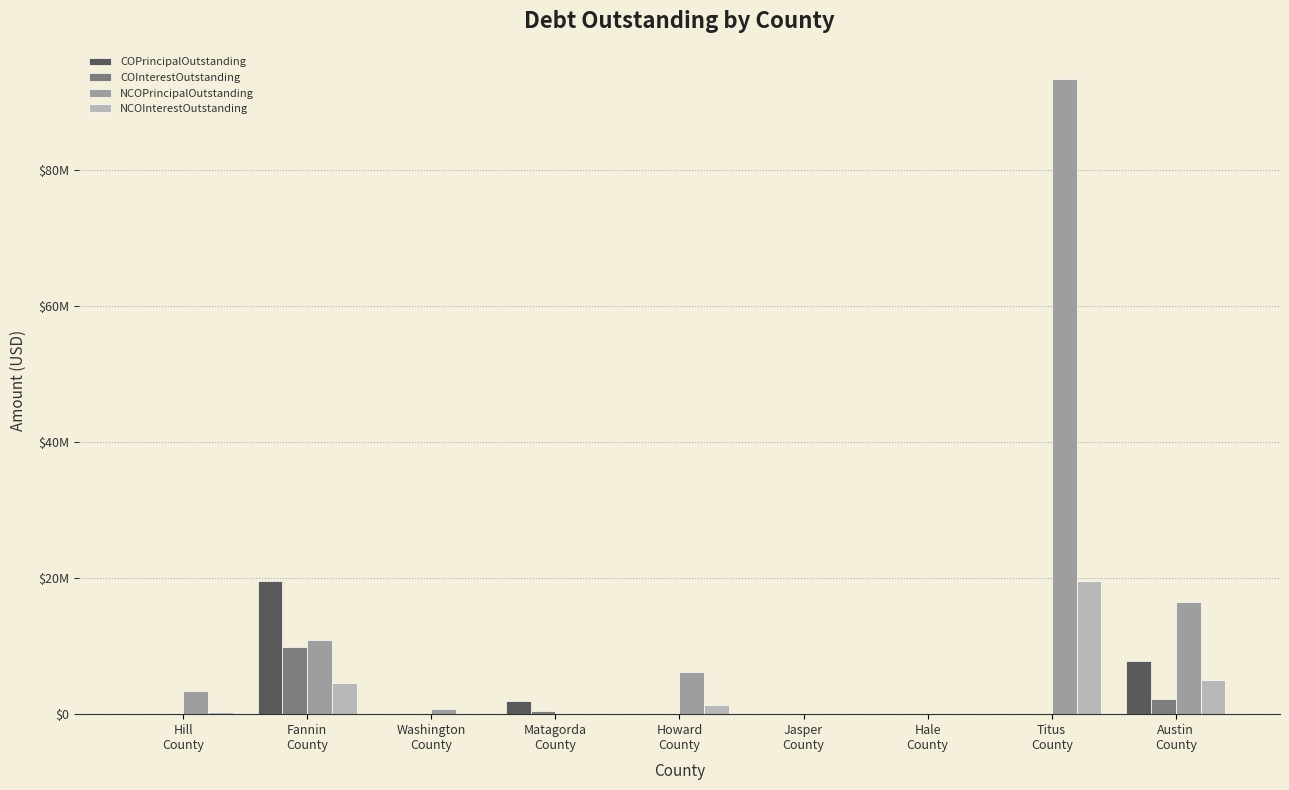

What are all the series names shown in the legend?

COPrincipalOutstanding, COInterestOutstanding, NCOPrincipalOutstanding, NCOInterestOutstanding